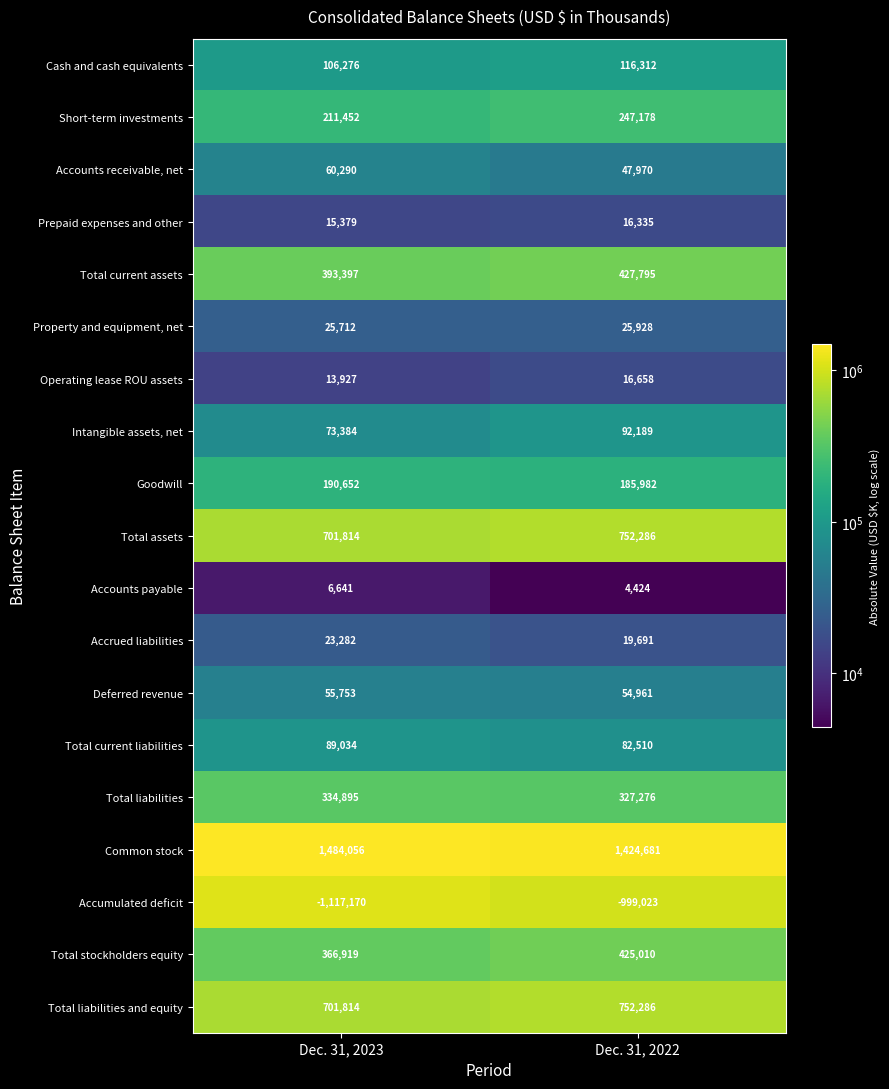

How many series are shown in this chart?

19